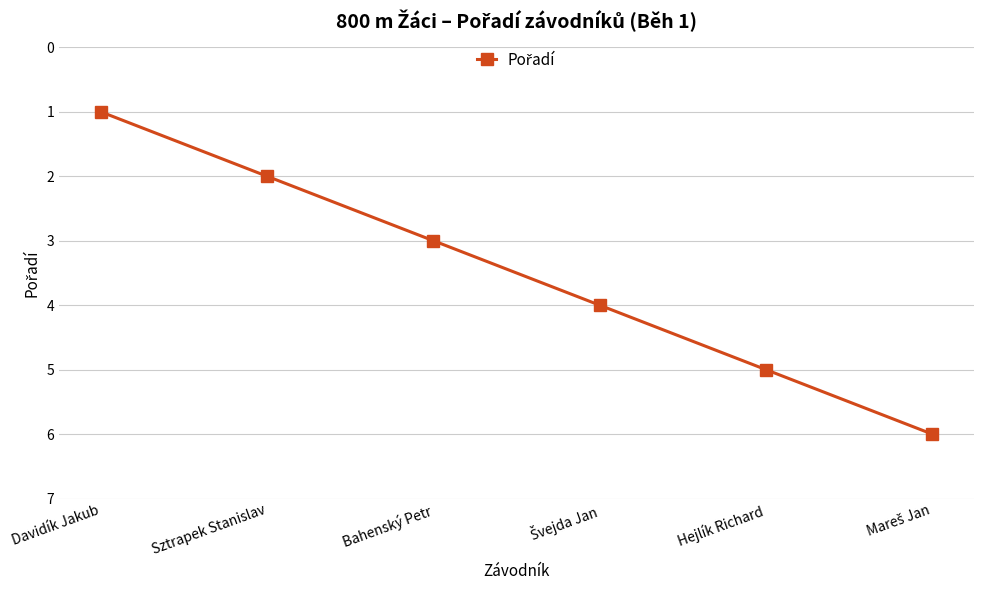

How many values are between 2 and 5?

4